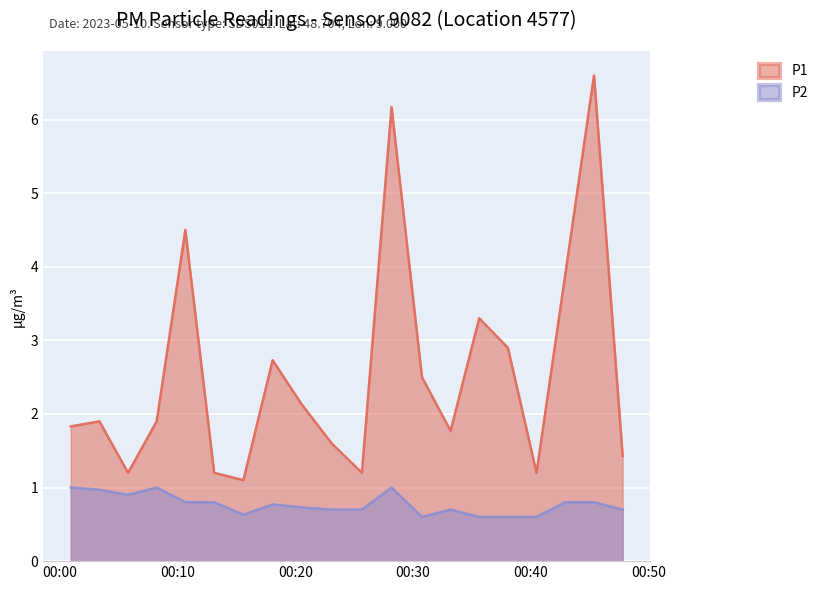

Which category has the highest value in the P1 series?

2023-05-10T00:45:22